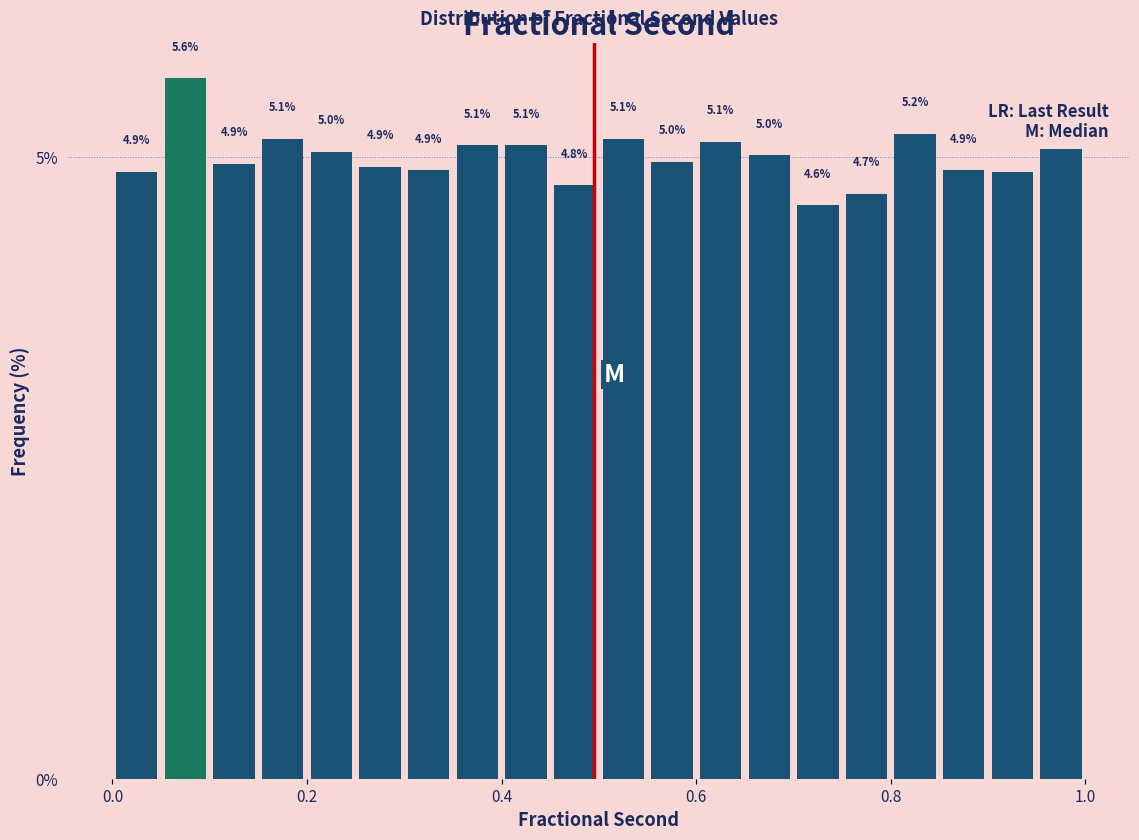

Read against the x-axis, roughly where is the centre of the tallest bar?

0.08